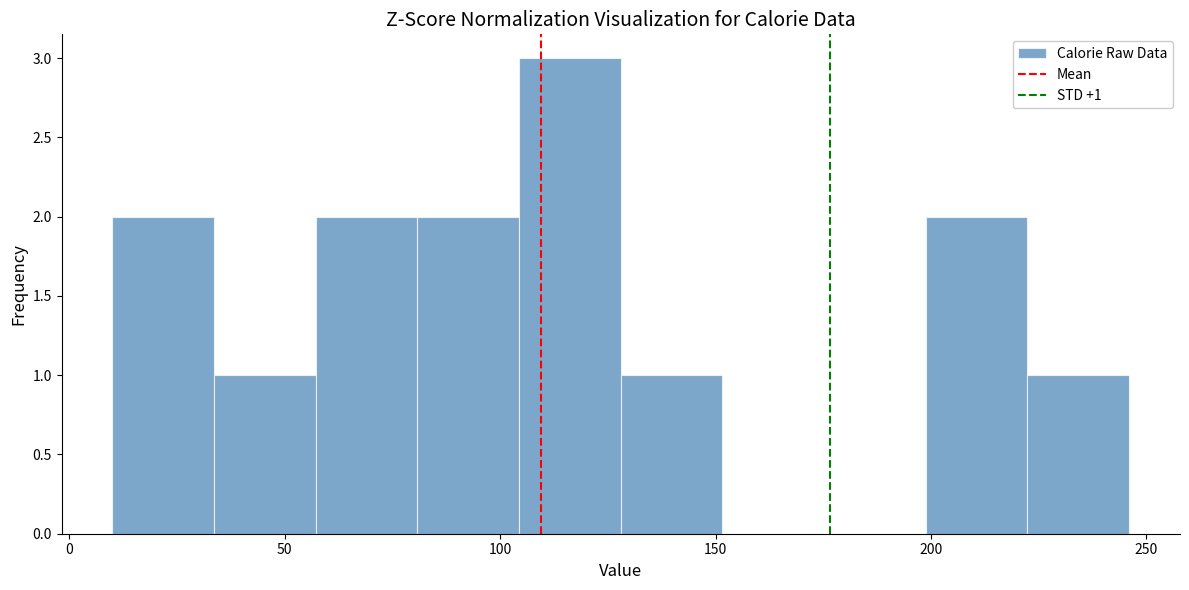

Which range on the x-axis has the tallest bar?

105 to 130